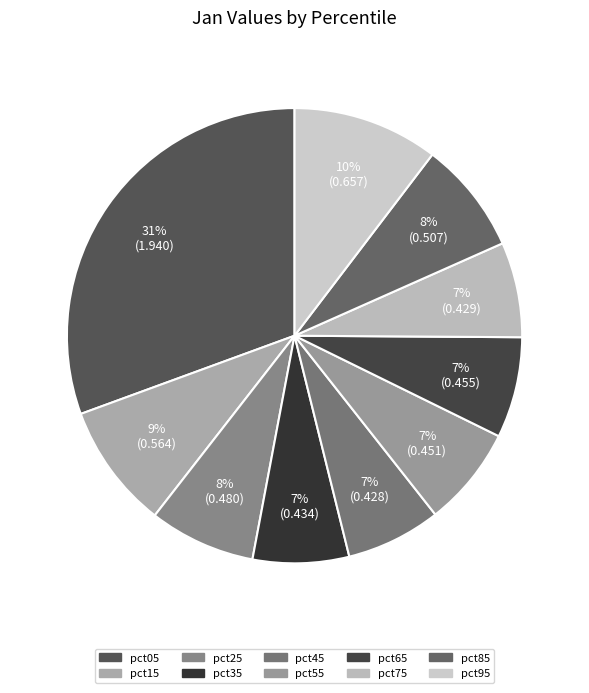

Which category has the biggest portion of the pie?

pct05